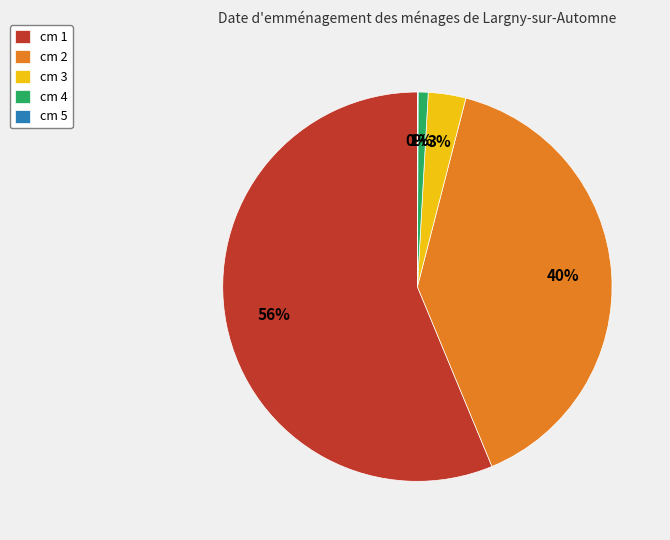

To the nearest percent, what is the average slice percentage?

20%